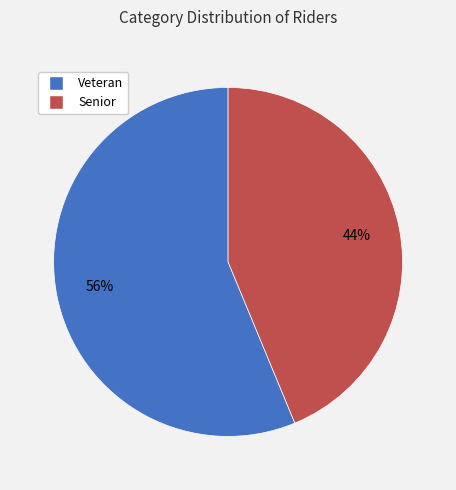

Which category has the biggest portion of the pie?

Veteran